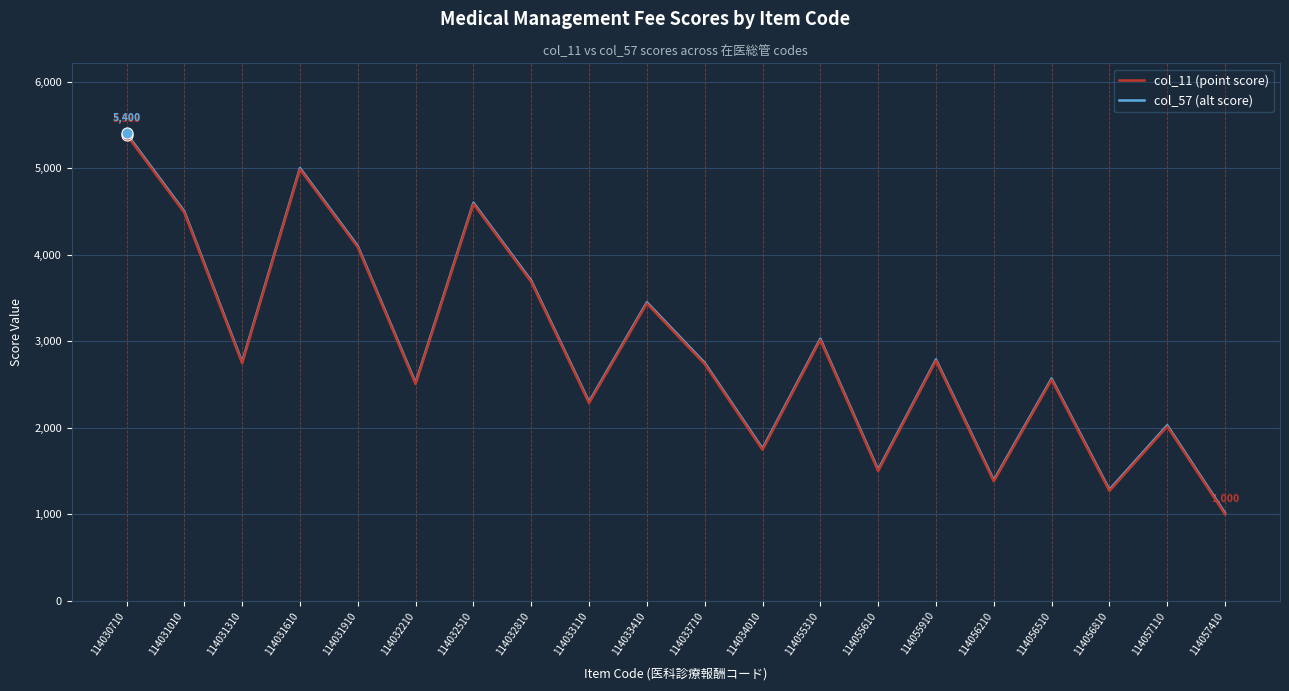

At which category is the sum across all series the highest?

114030710